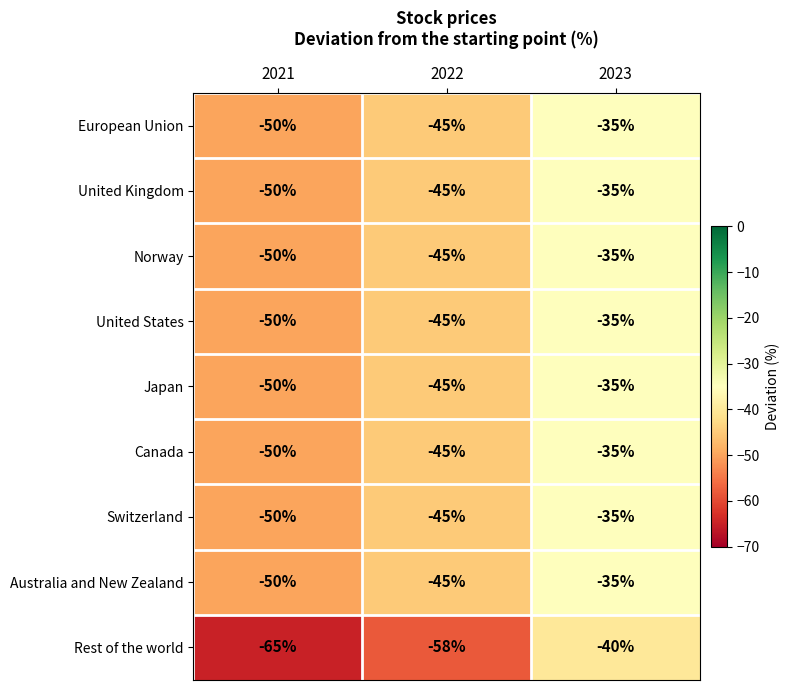

At which category is the sum across all series the highest?

2023